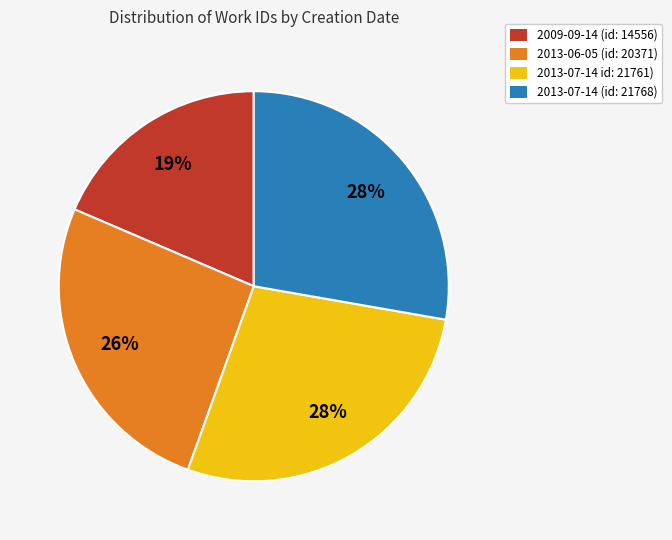

Does 2013-07-14 (id: 21768) represent more than half of the total?

No